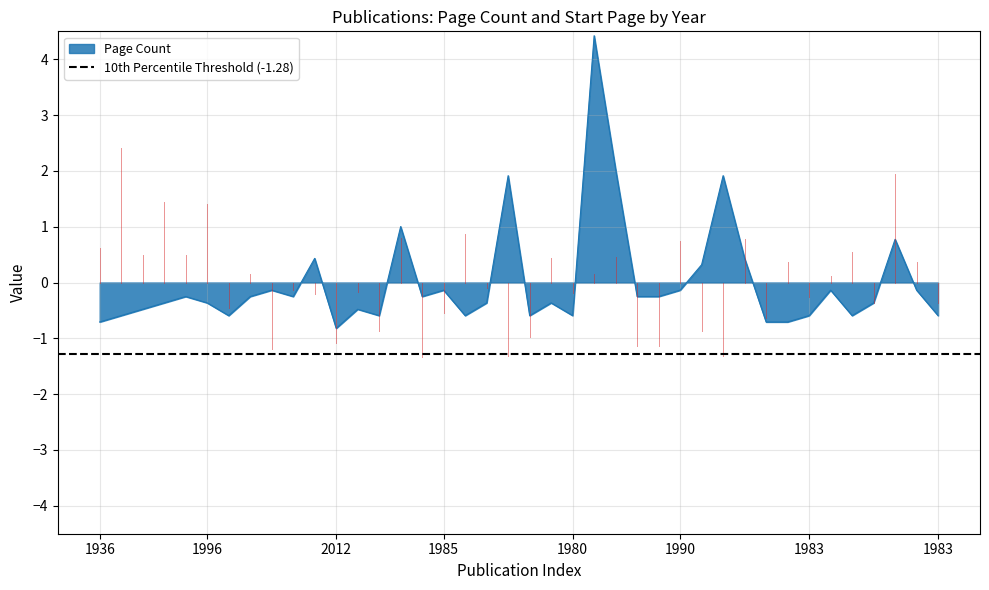

Reading left to right, list all the values displayed in this chart.

-0.7	-0.6	-0.5	-0.4	-0.3	-0.4	-0.6	-0.3	-0.1	-0.3	0.4	-0.8	-0.5	-0.6	1.0	-0.3	-0.1	-0.6	-0.4	1.9	-0.6	-0.4	-0.6	4.4	2.0	-0.3	-0.3	-0.1	0.3	1.9	0.4	-0.7	-0.7	-0.6	-0.1	-0.6	-0.4	0.8	-0.1	-0.6